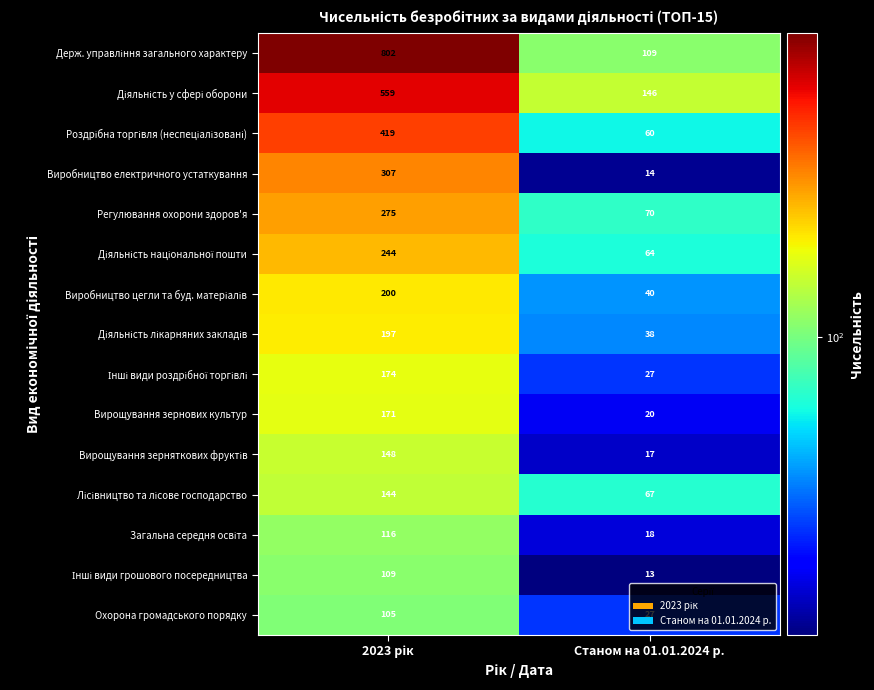

Where is Виробництво електричного устаткування nearest to the value 160?

Станом на 01.01.2024 р.